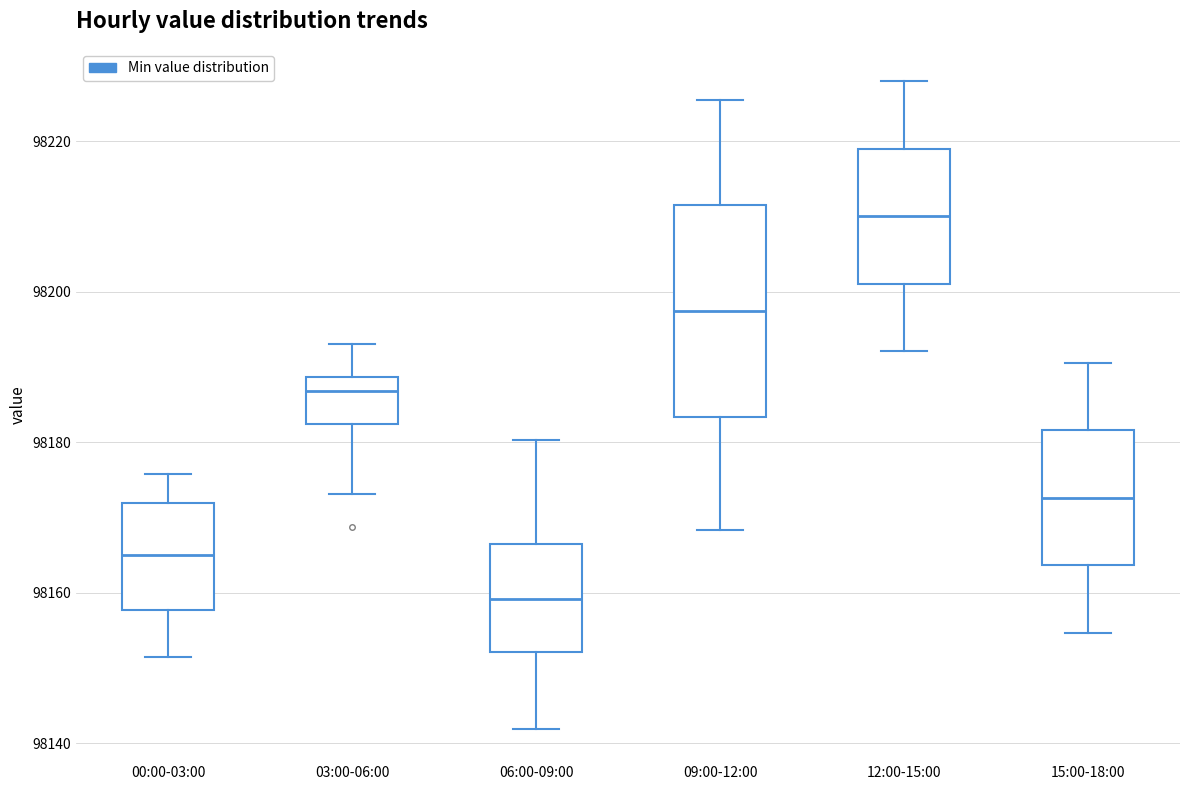

Where does the upper whisker of the box for 09:00-12:00 end on the y-axis? The values are not printed on the chart, so give them approximately, as read against the axis.

98226